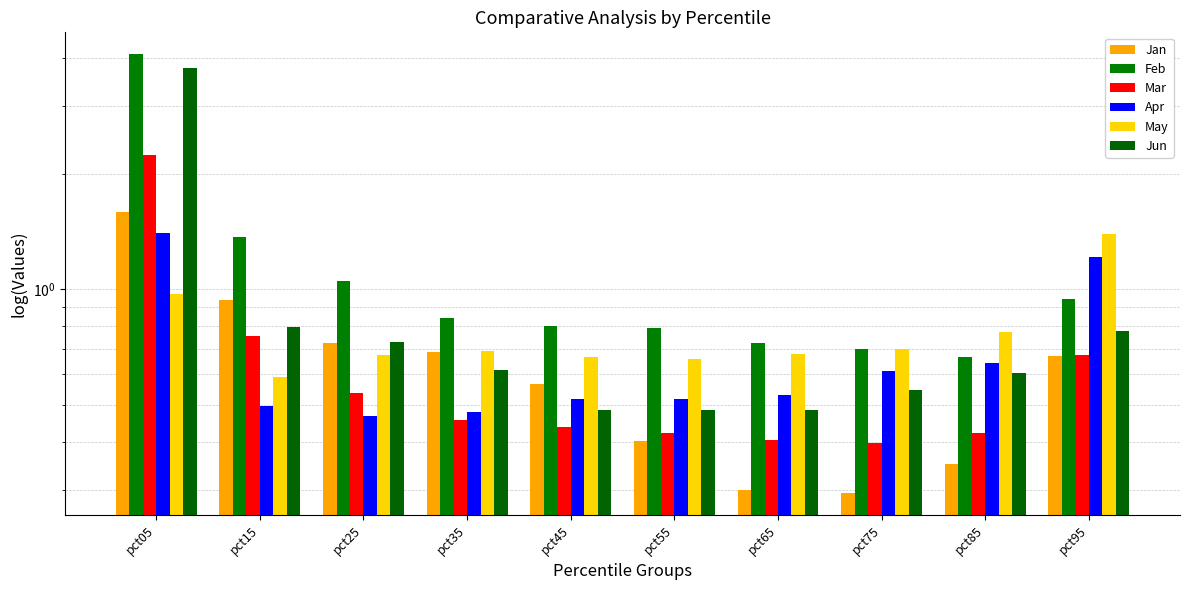

Which category has the lowest value in the Feb series?

pct85